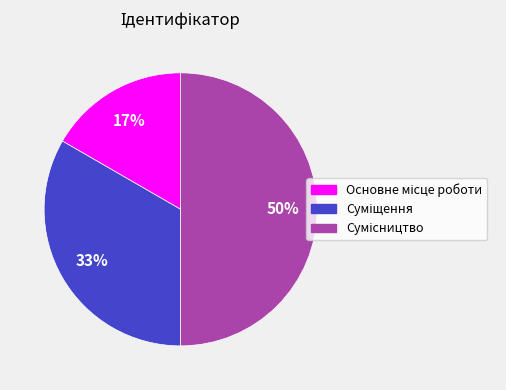

To the nearest percent, what is the difference between the largest and smallest slice percentages?

33%